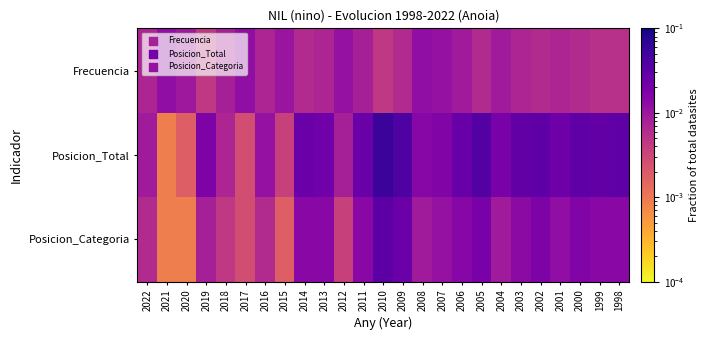

Reading left to right, transcribe all the data shown in this chart.

Frecuencia: 2022=0.0	2021=0.0	2020=0.0	2019=0.0	2018=0.0	2017=0.0	2016=0.0	2015=0.0	2014=0.0	2013=0.0	2012=0.0	2011=0.0	2010=0.0	2009=0.0	2008=0.0	2007=0.0	2006=0.0	2005=0.0	2004=0.0	2003=0.0	2002=0.0	2001=0.0	2000=0.0	1999=0.0	1998=0.0
Posicion_Total: 2022=0.0	2021=0.0	2020=0.0	2019=0.0	2018=0.0	2017=0.0	2016=0.0	2015=0.0	2014=0.0	2013=0.0	2012=0.0	2011=0.0	2010=0.1	2009=0.0	2008=0.0	2007=0.0	2006=0.0	2005=0.0	2004=0.0	2003=0.0	2002=0.0	2001=0.0	2000=0.0	1999=0.0	1998=0.0
Posicion_Categoria: 2022=0.0	2021=0.0	2020=0.0	2019=0.0	2018=0.0	2017=0.0	2016=0.0	2015=0.0	2014=0.0	2013=0.0	2012=0.0	2011=0.0	2010=0.0	2009=0.0	2008=0.0	2007=0.0	2006=0.0	2005=0.0	2004=0.0	2003=0.0	2002=0.0	2001=0.0	2000=0.0	1999=0.0	1998=0.0